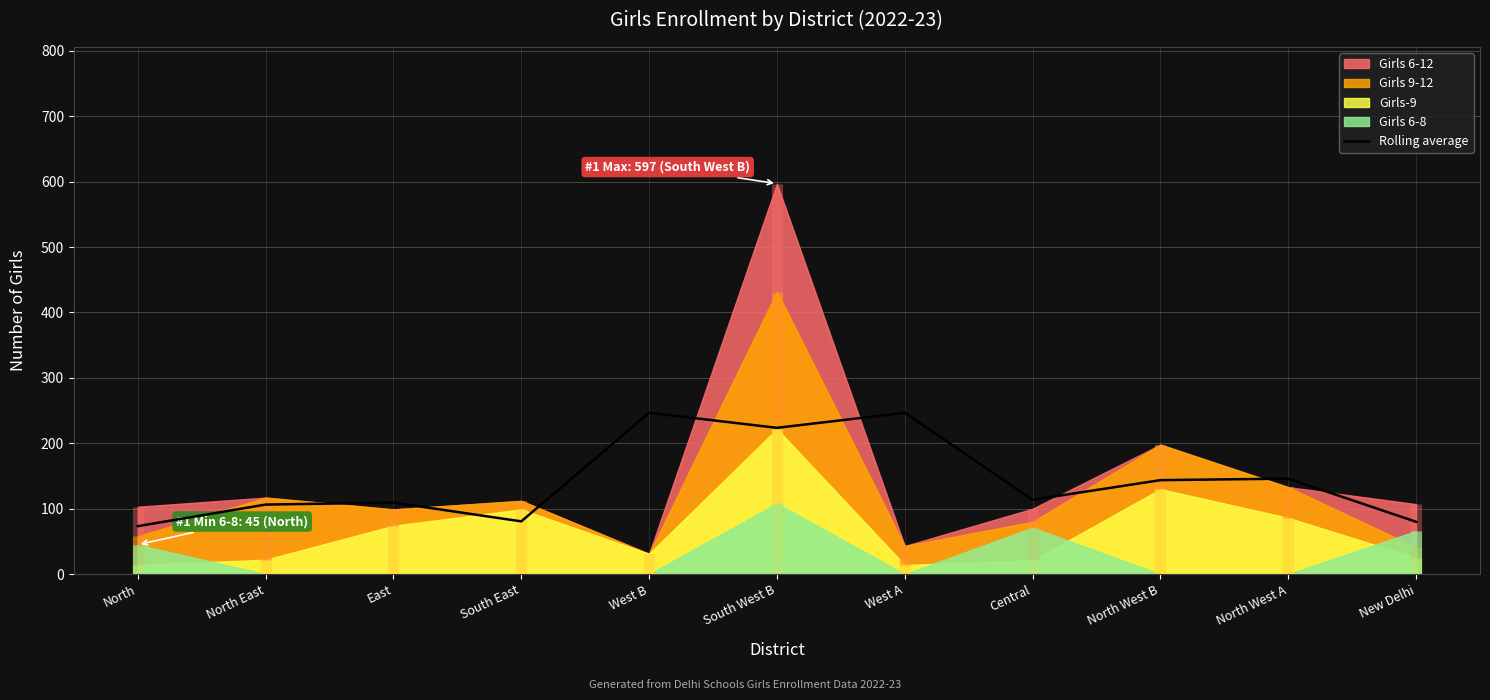

What is the label of the 9th point from the left?

North West B